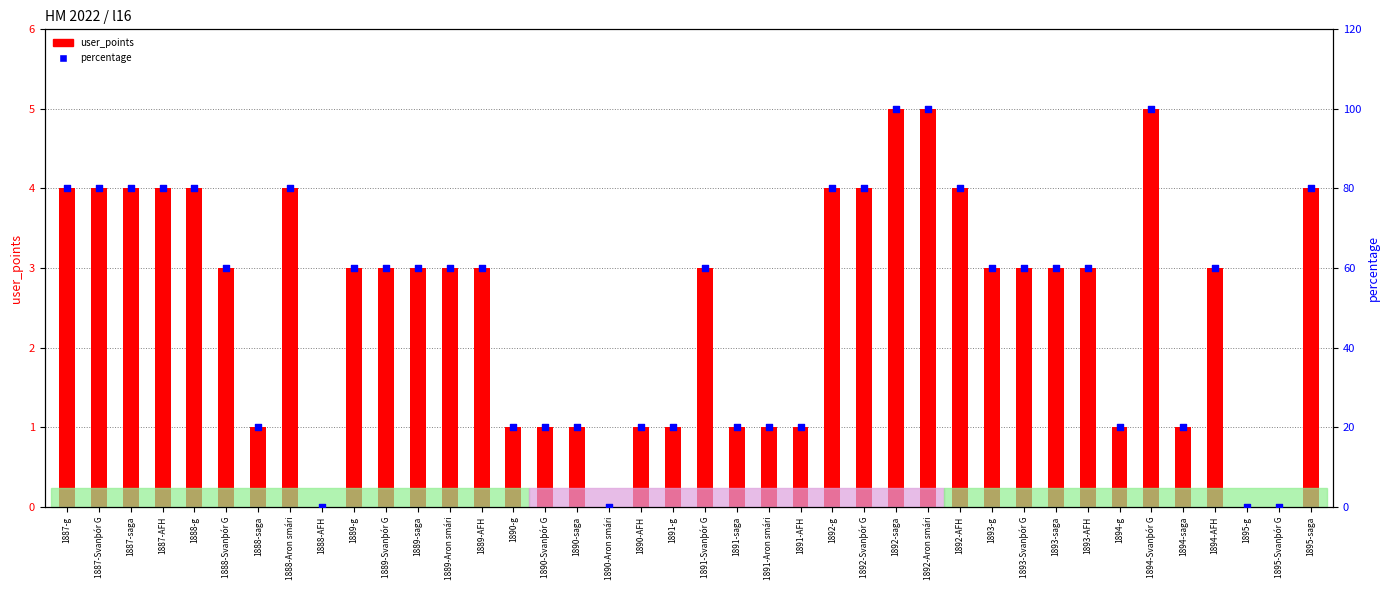

What is the total value across all series at 1894-Svanþór G?

105